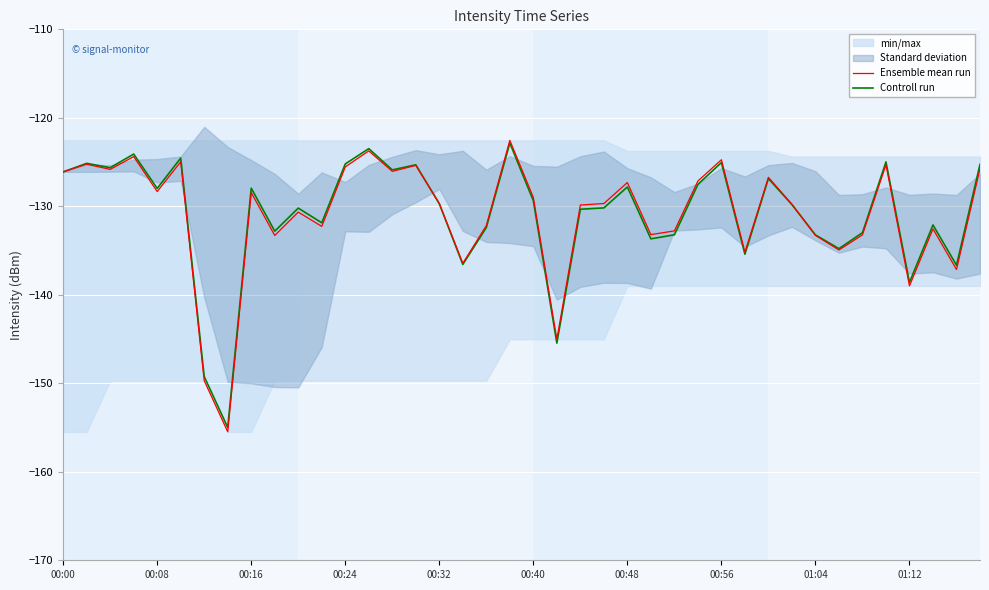

Is it true that Controll run equals -129.7 at 00:32?

True